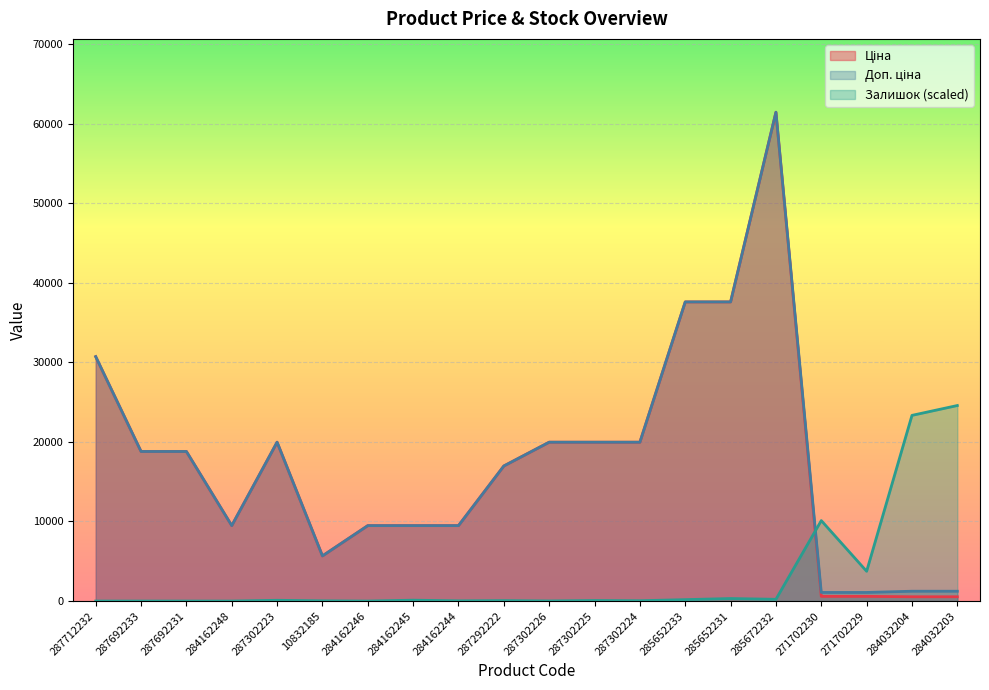

Is the value of Доп. ціна at 284162245 greater than the value of Ціна at 285652233?

No